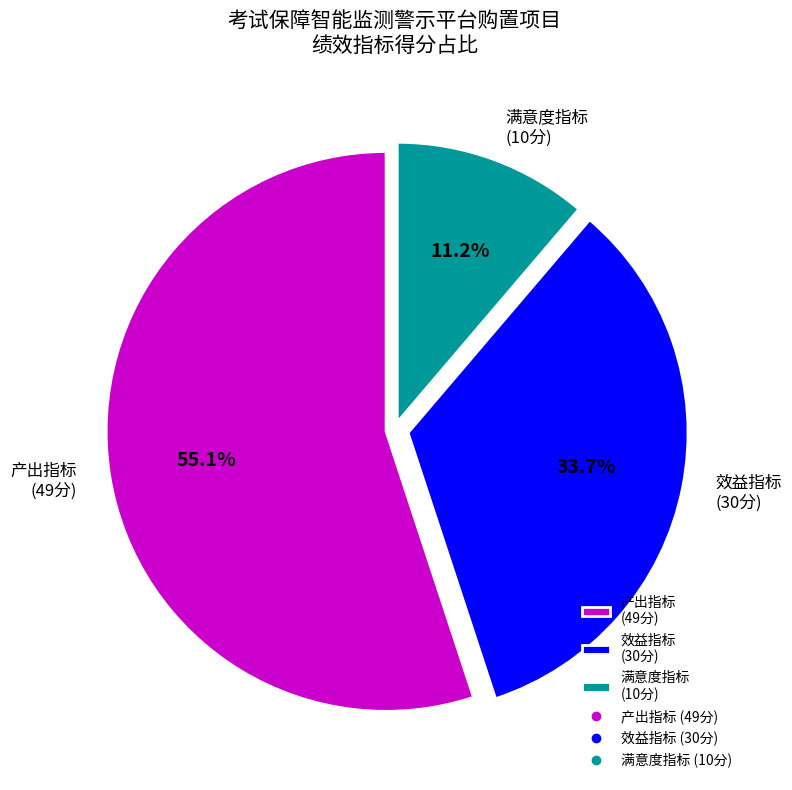

Combined, do 满意度指标 (10分) and 产出指标 (49分) account for over 50%?

Yes